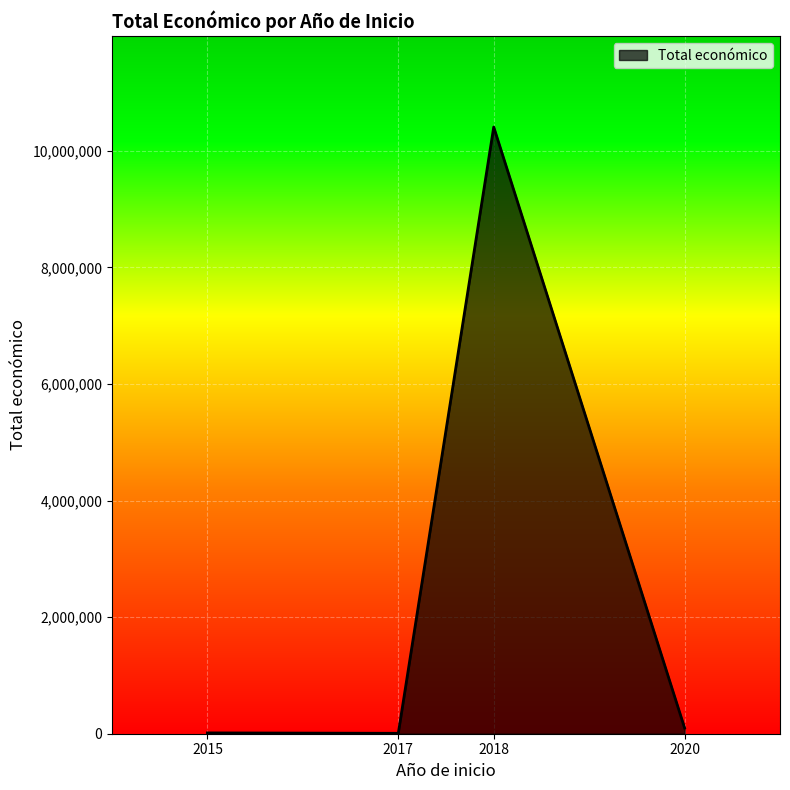

Which label corresponds to the largest value in the chart?

2018